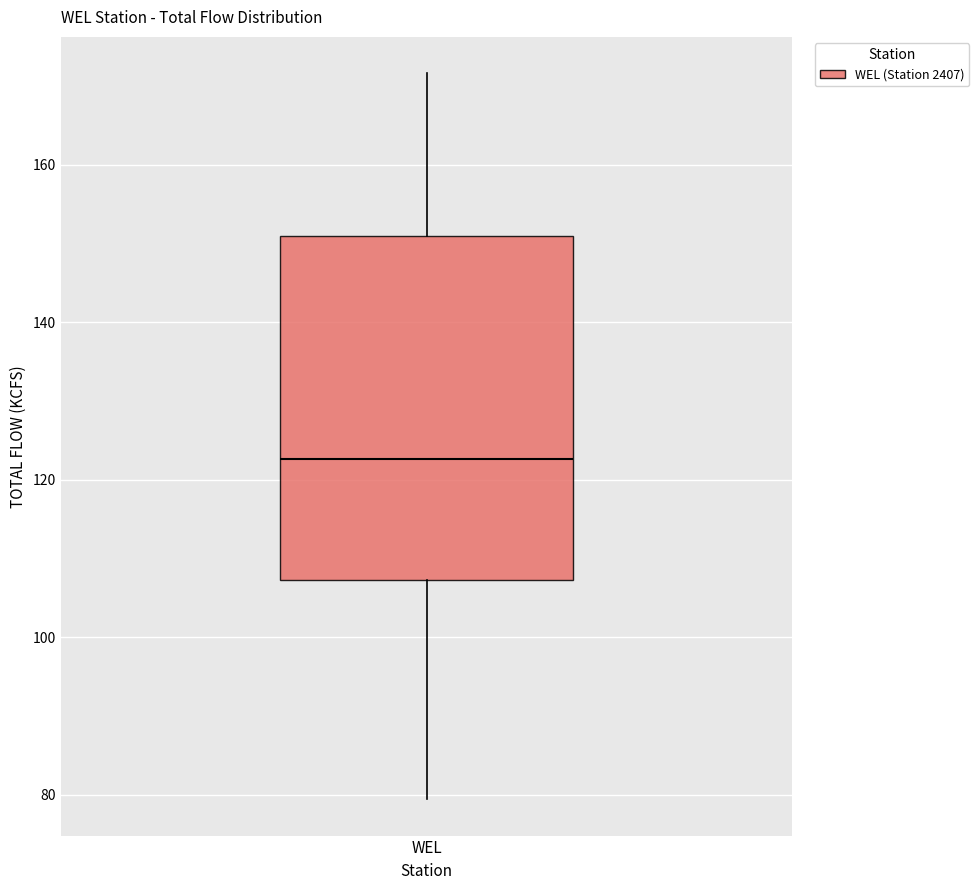

Read this box plot against the y-axis: the position of the median line, the range covered by the box, and the ends of both whiskers. The values are not printed on the chart, so give them approximately, as read against the axis.

median 122, box 108 to 150, whiskers 80 to 172